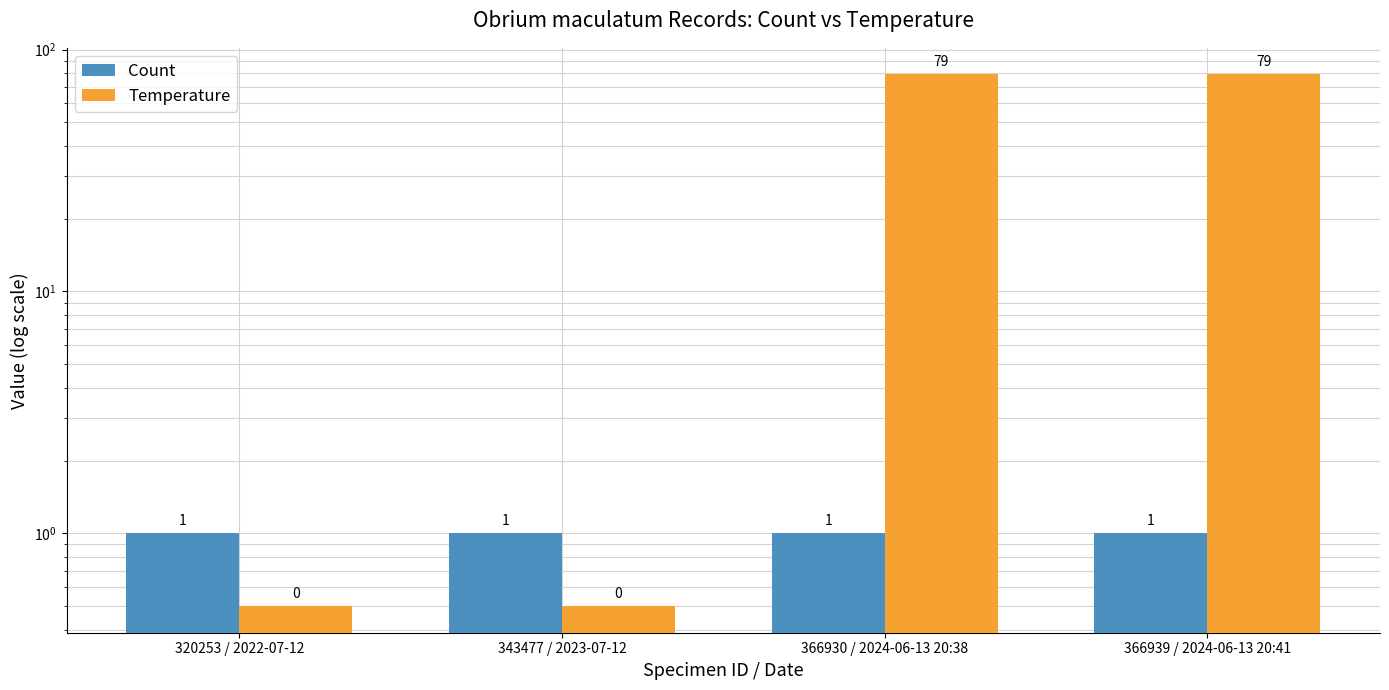

Is the value of Temperature at 366930 / 2024-06-13 20:38 greater than the value of Count at 366930 / 2024-06-13 20:38?

Yes